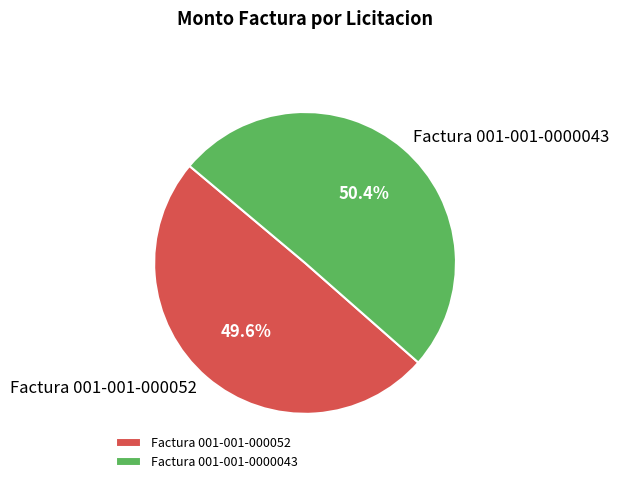

To the nearest percent, what is the difference between the largest and smallest slice percentages?

1%